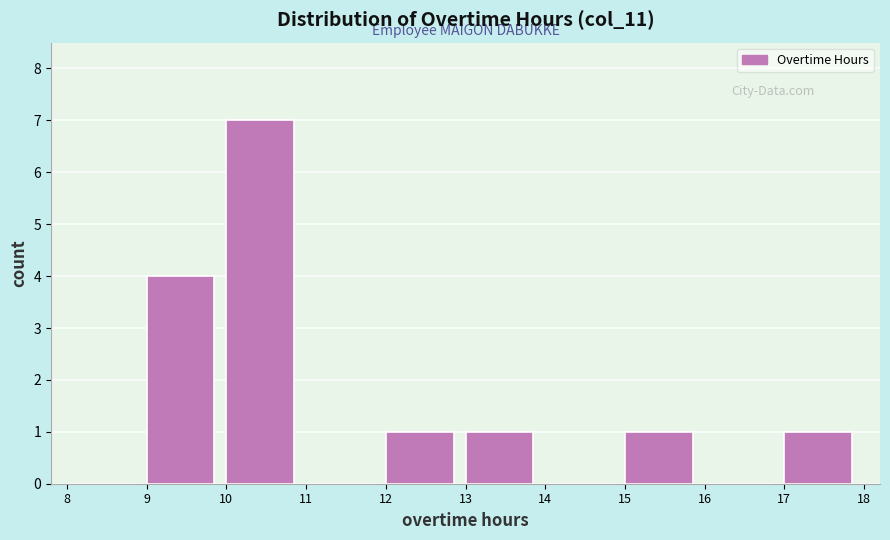

Reading left to right, list every bar in this chart as the range it spans on the x-axis followed by its height. The values are not printed on the chart, so give them approximately, as read against the axis.

8 to 9: 0
9 to 10: 4
10 to 11: 7
11 to 12: 0
12 to 13: 1
13 to 14: 1
14 to 15: 0
15 to 16: 1
16 to 17: 0
17 to 18: 1